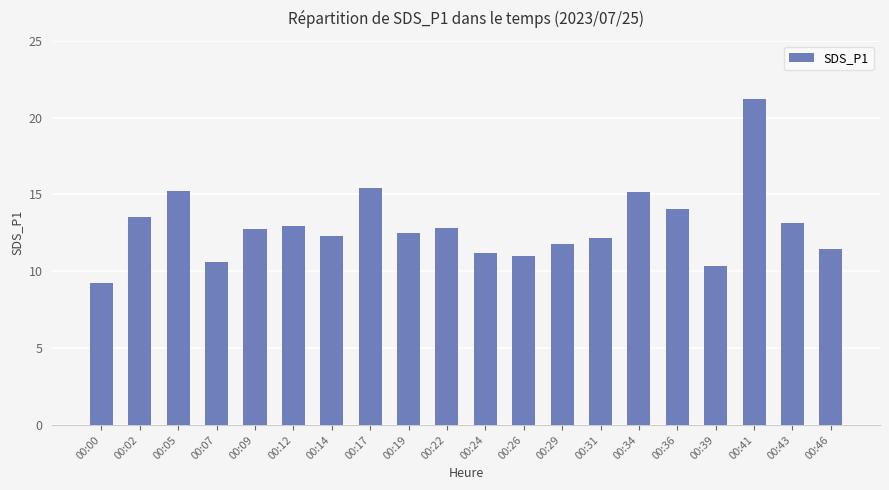

How many categories are shown in the chart?

20